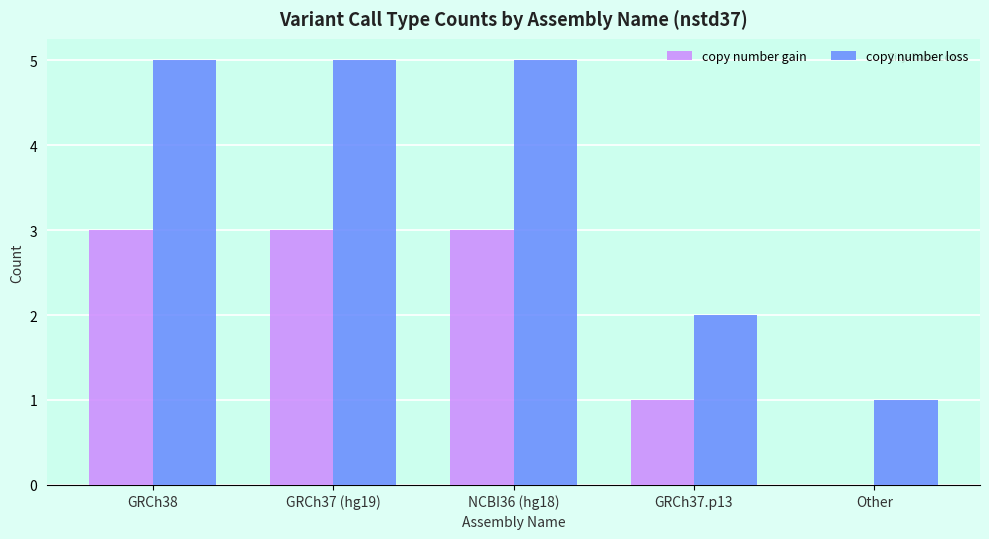

How many groups of bars are there?

5